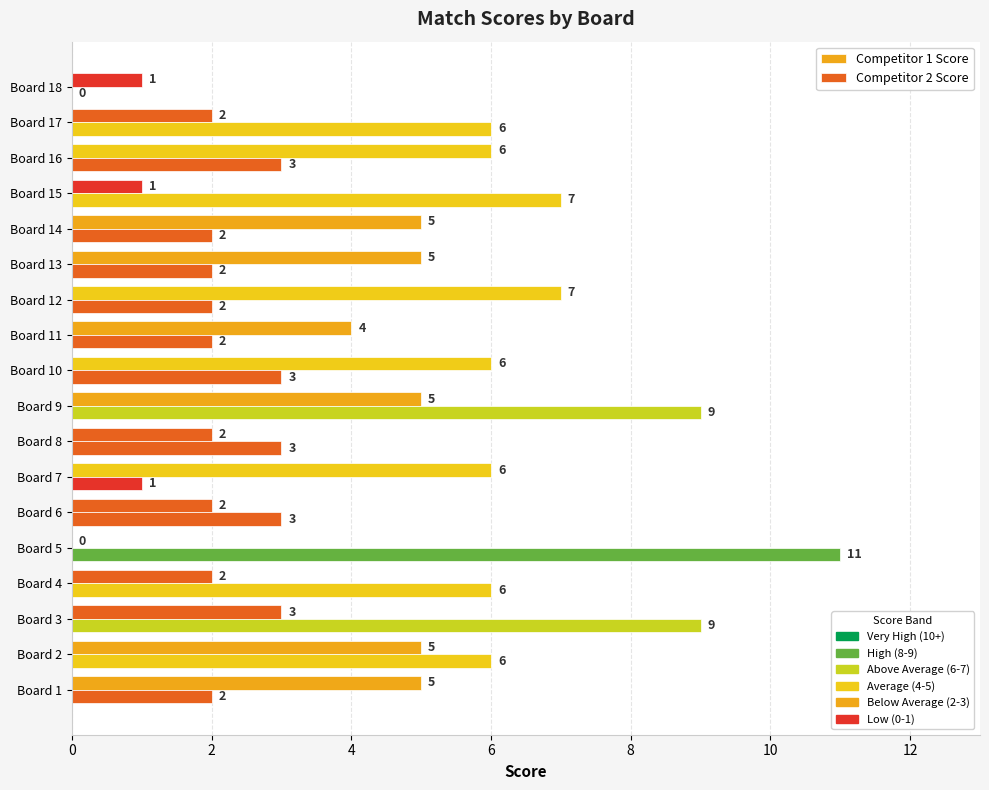

How many distinct data groups are displayed?

2